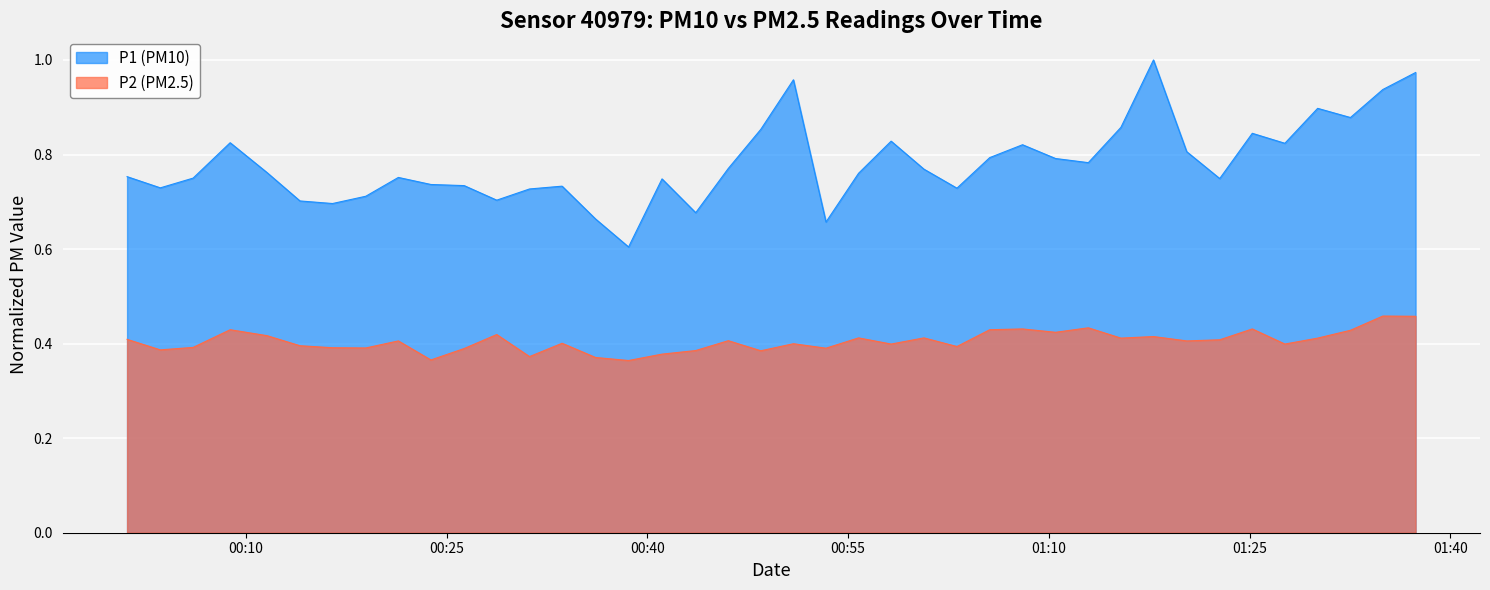

Rank the series by their average value, from lowest to highest.

P2 (PM2.5), P1 (PM10)